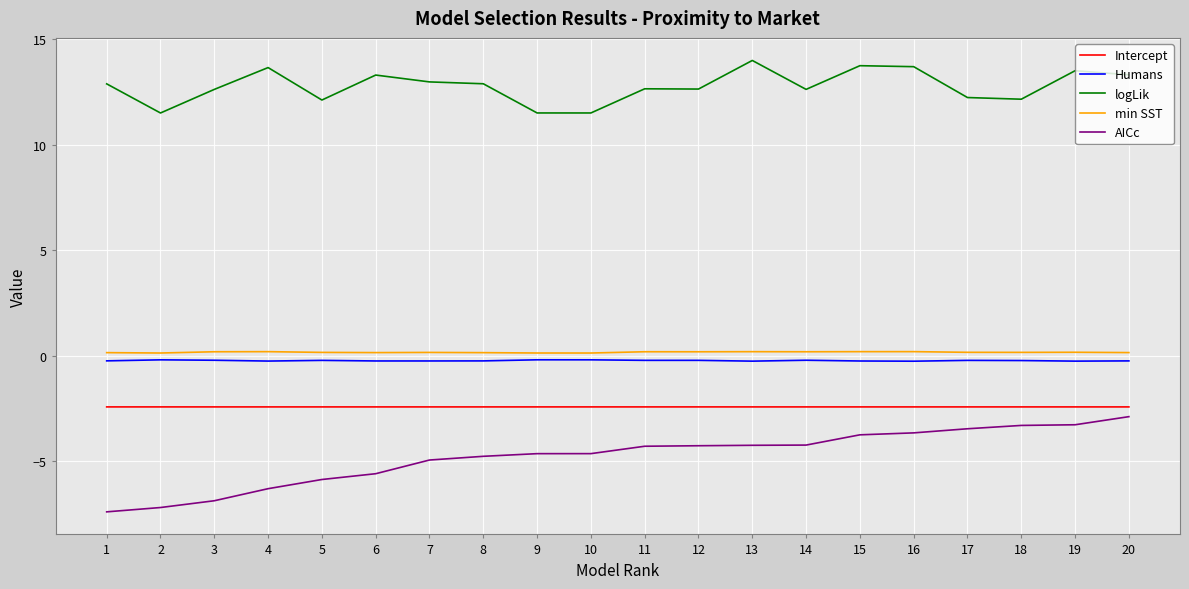

What is the spread (max minus min) of values at 15?

17.5